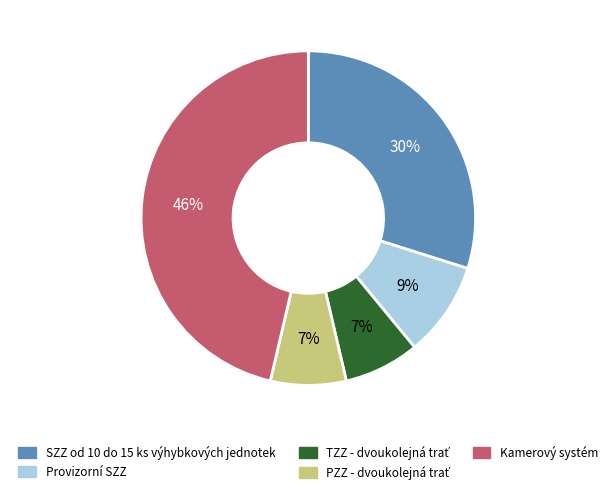

True or false: SZZ od 10 do 15 ks výhybkových jednotek accounts for 15% of the total.

False